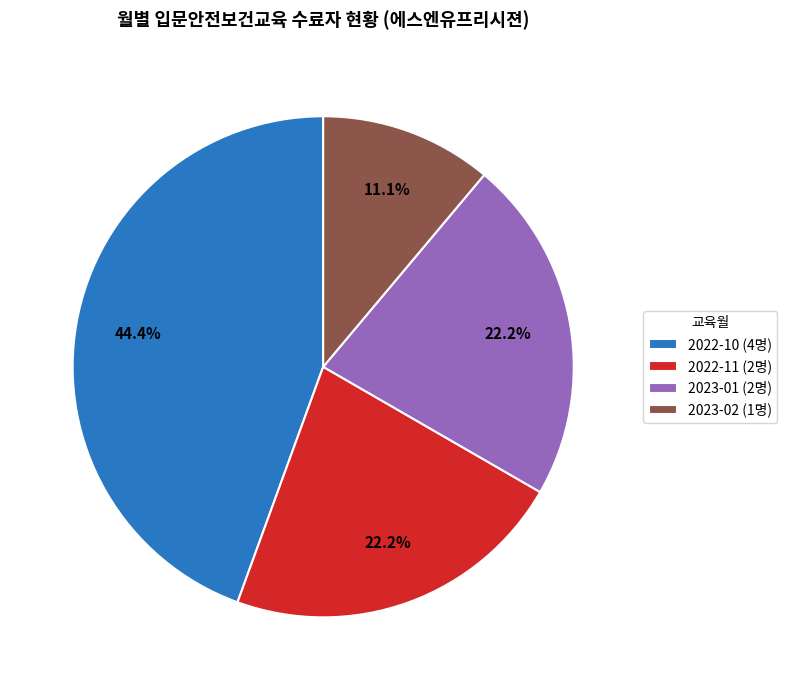

How many slices are in this pie chart?

4